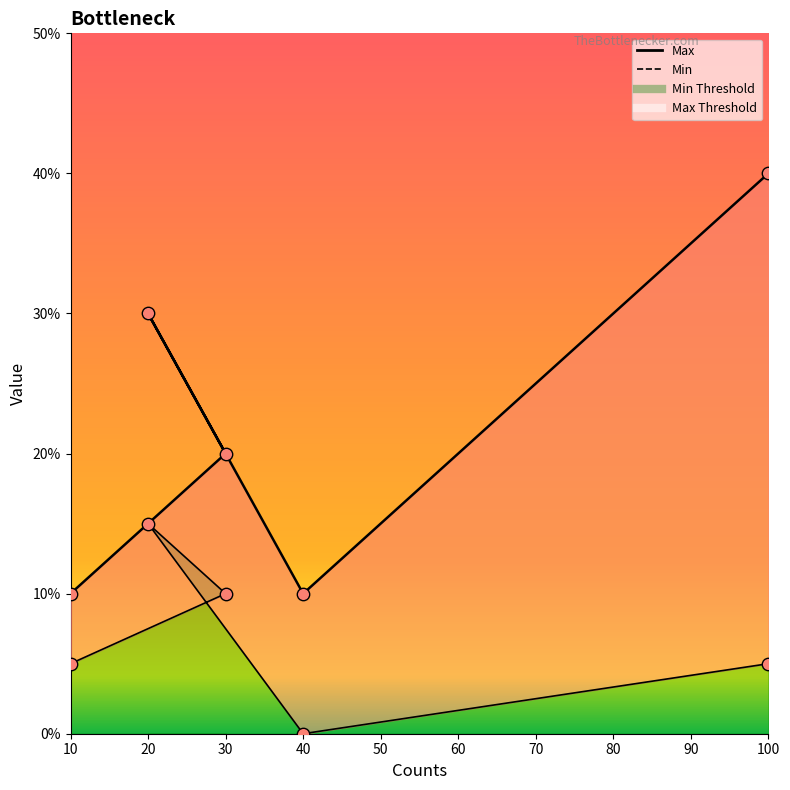

What are all the series names shown in the legend?

Max, Min